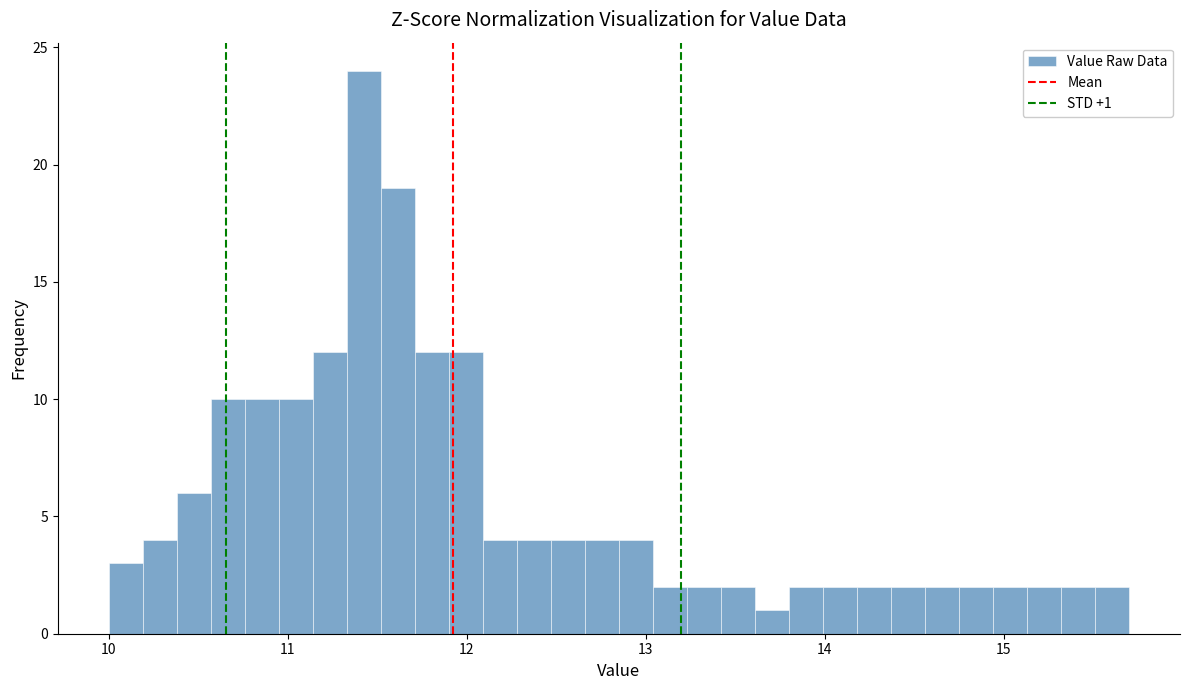

Read against the x-axis, roughly where is the centre of the tallest bar?

11.4